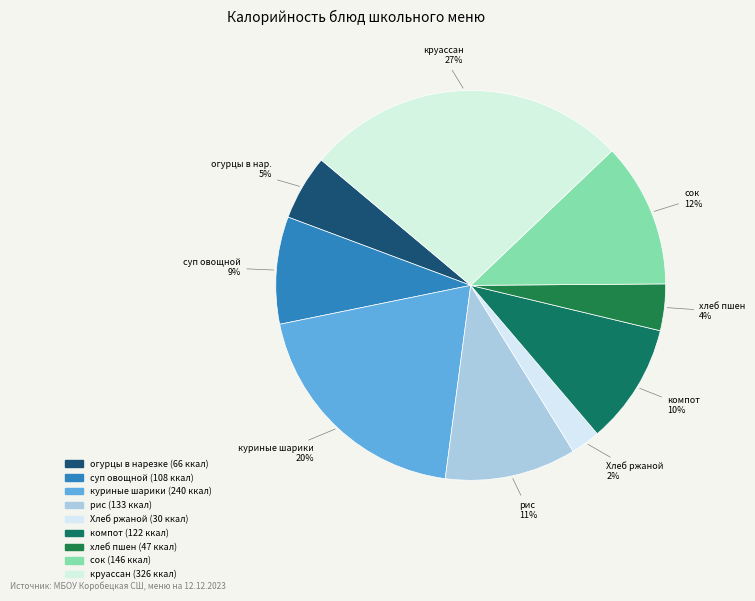

Between огурцы в нарезке and круассан, which is larger?

круассан